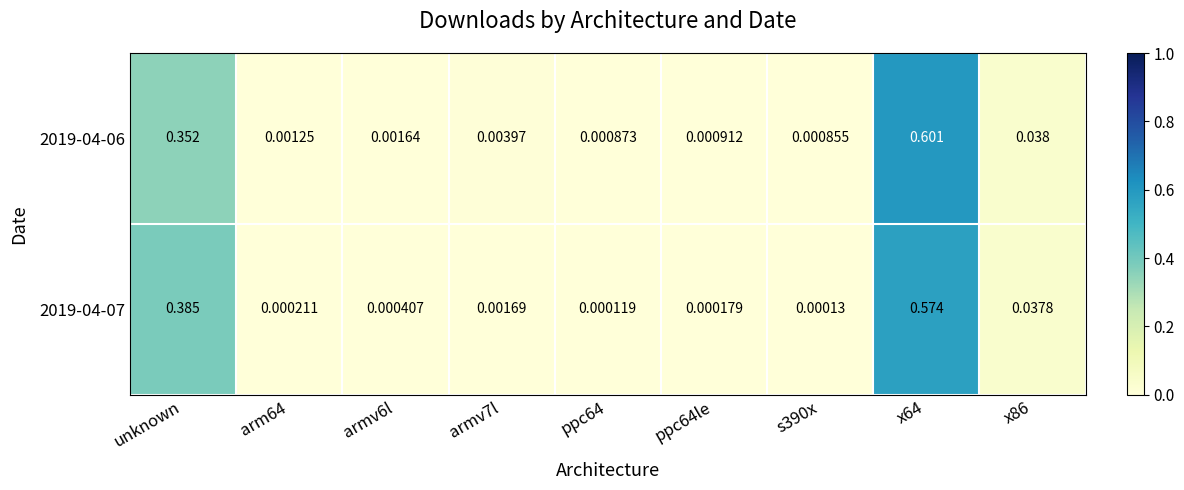

Is the value of 2019-04-07 at s390x greater than the value of 2019-04-06 at x86?

No